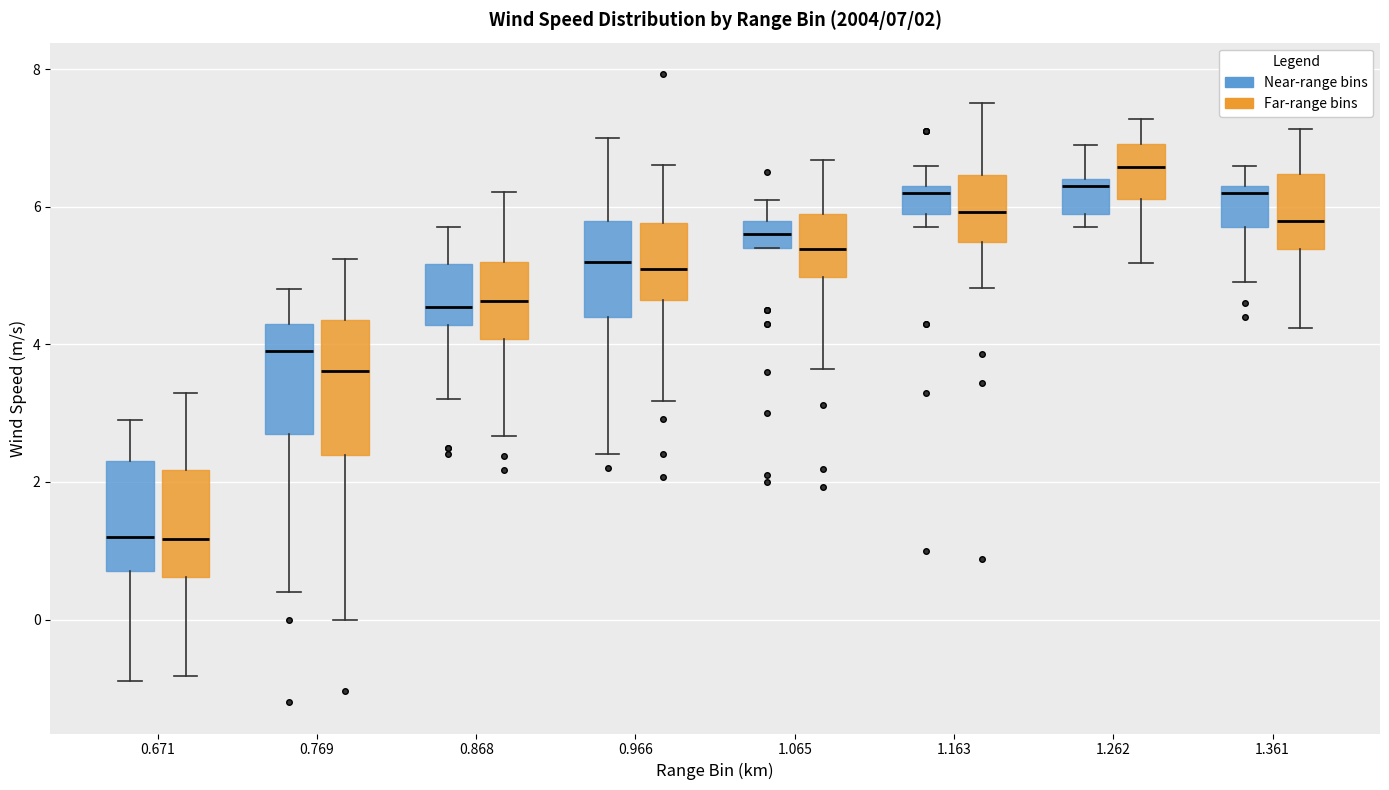

Comparing the boxes themselves (not the whiskers), which one is the tallest?

0.769 (Far-range bins)